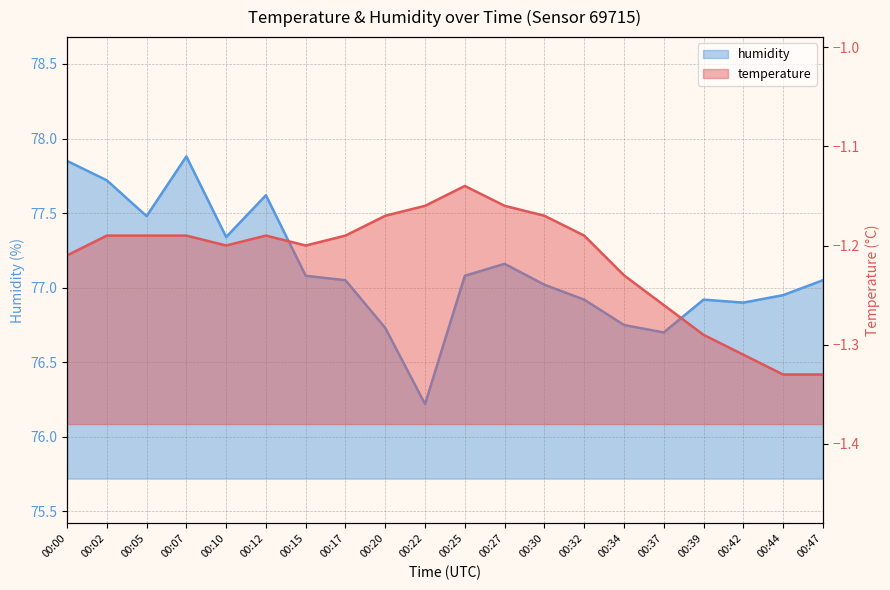

The humidity series shows 77.2 at 00:27. True or false?

True